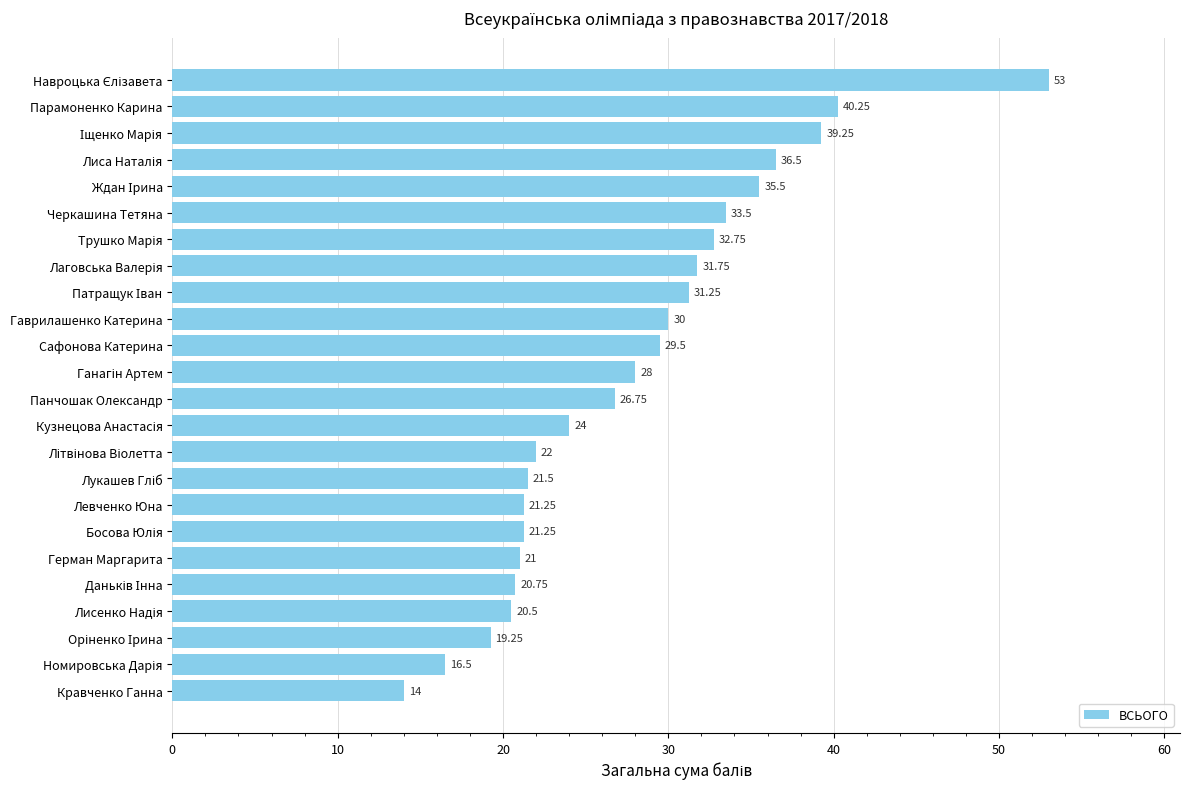

Approximately how many times larger is the value at Сафонова Катерина compared to Парамоненко Карина?

0.7